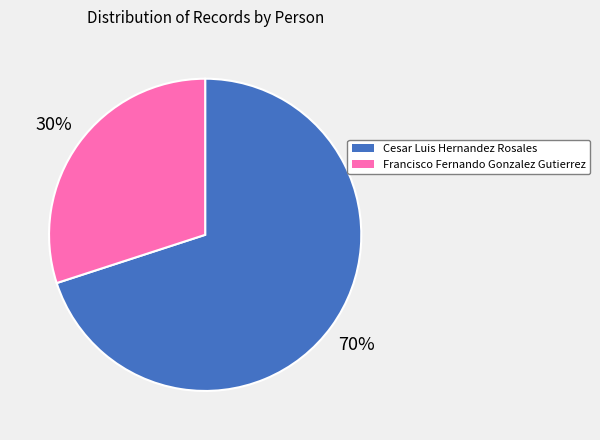

To the nearest percent, what is the average slice percentage?

50%